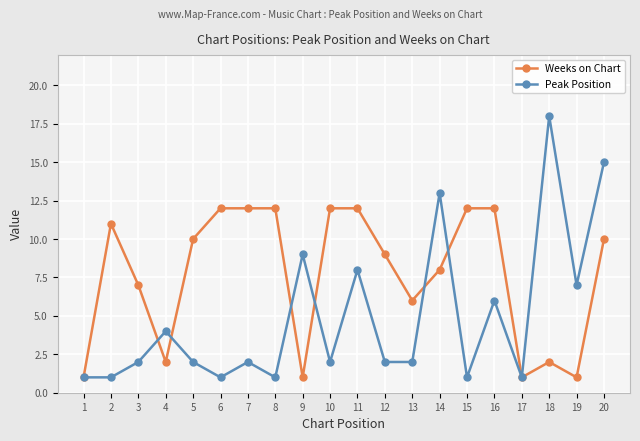

Does the chart have visible grid lines?

Yes